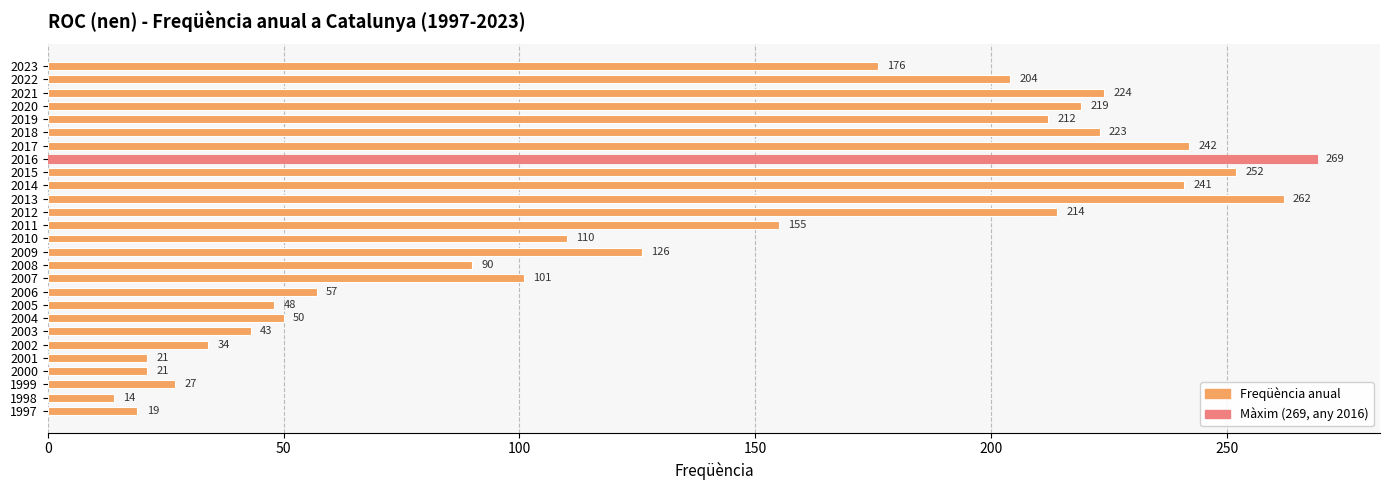

How many data points are less than 126?

13